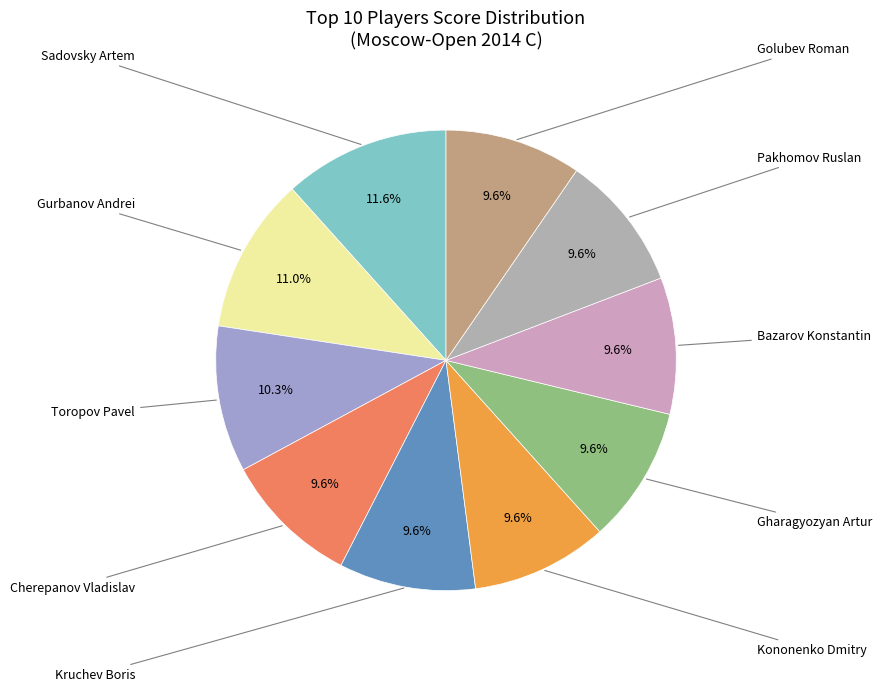

How many segments does this pie chart have?

10